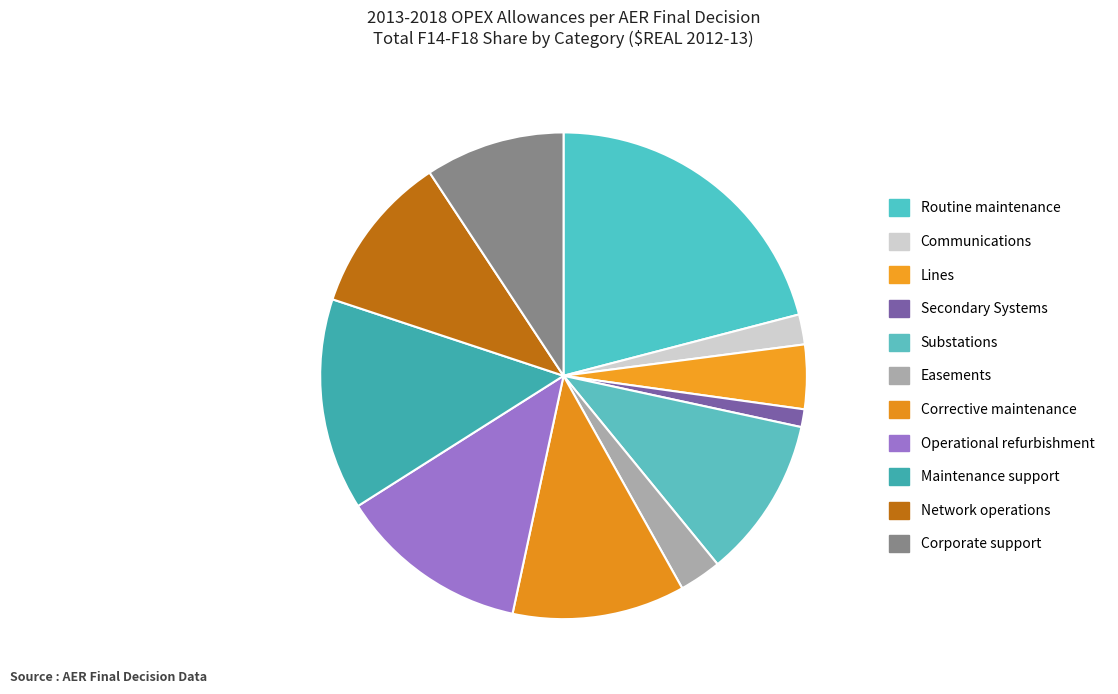

What is the largest slice in the pie chart?

Routine maintenance